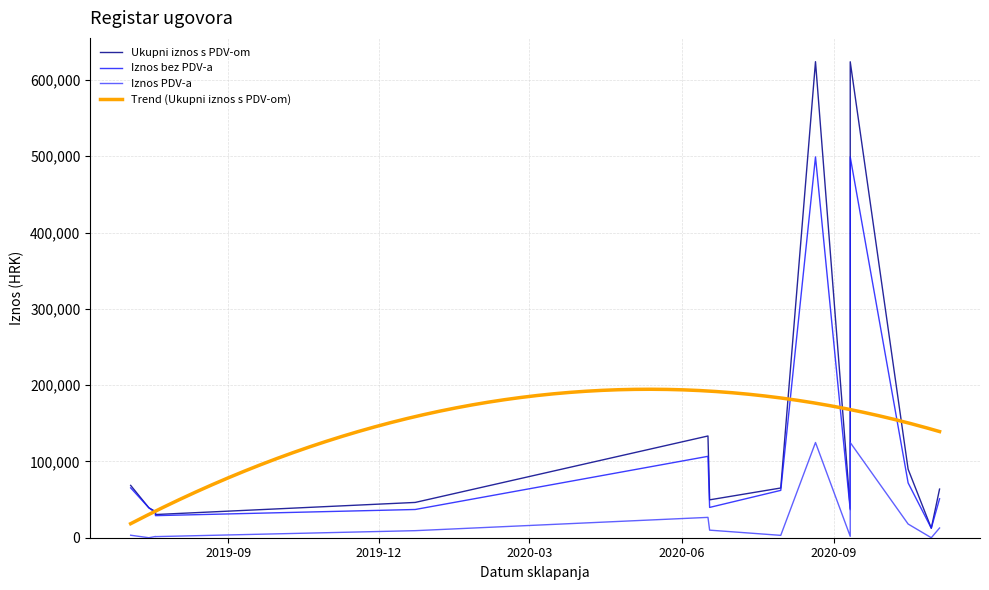

What is the label of the 3rd point from the right?

2020-10-30